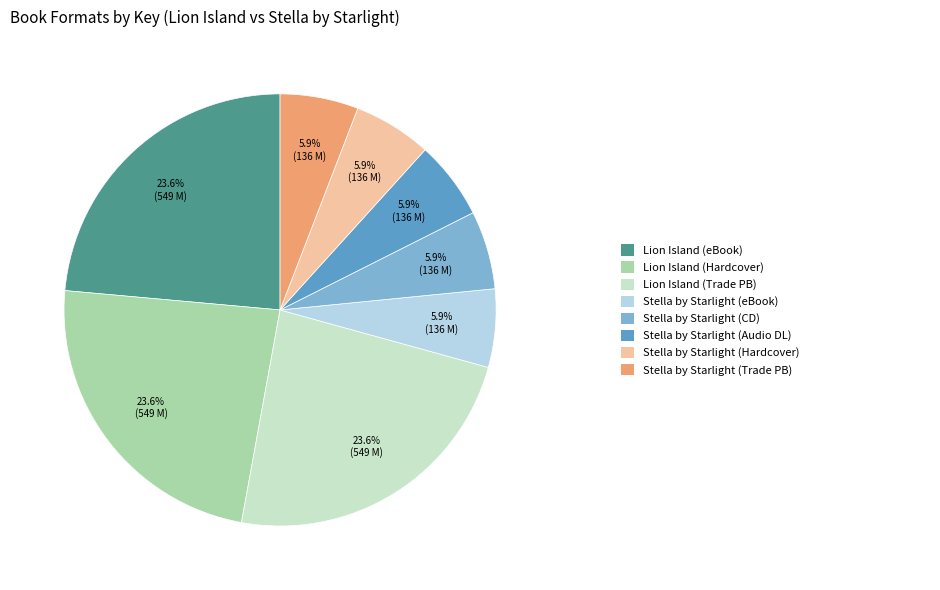

Count the number of slices in the pie.

8